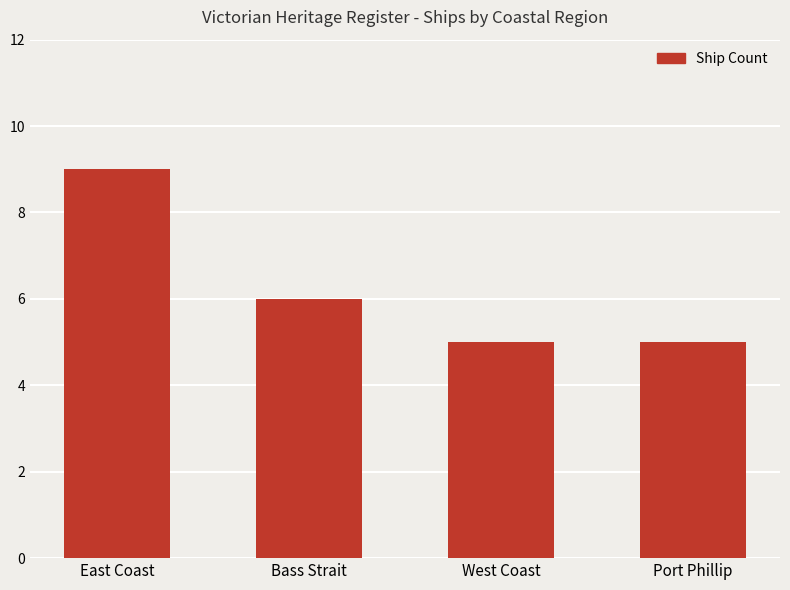

What is the greatest value displayed?

9